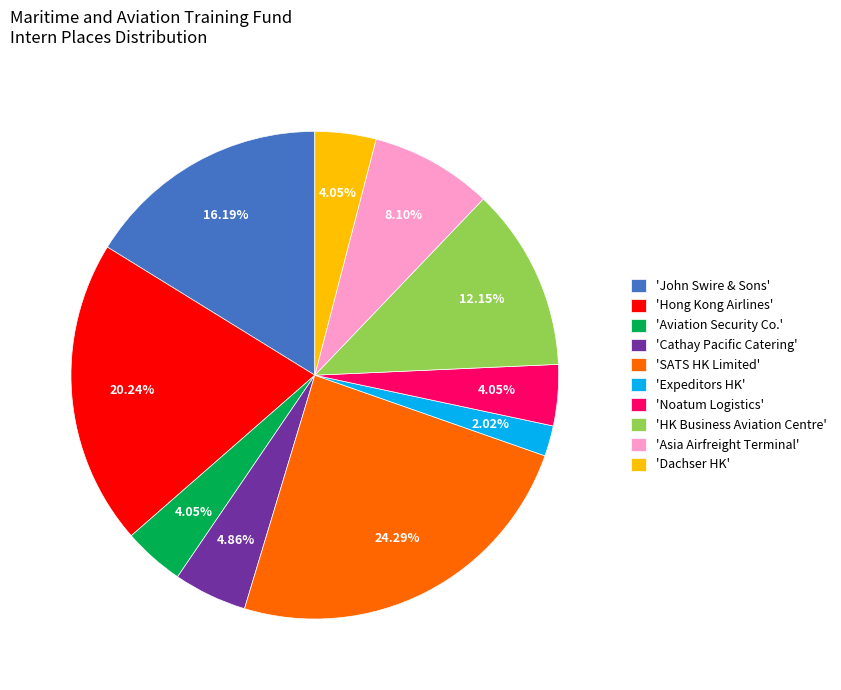

Which has a higher value, 'HK Business Aviation Centre' or 'Asia Airfreight Terminal'?

'HK Business Aviation Centre'